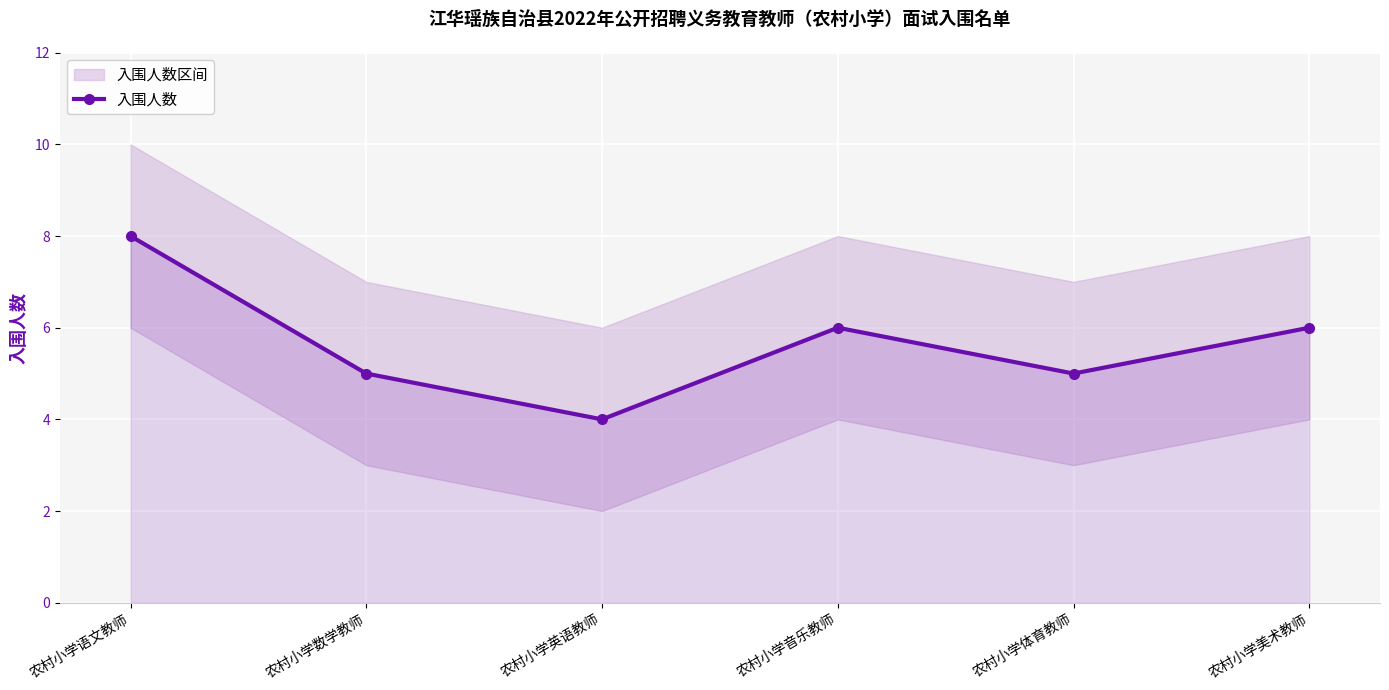

What is the sum of all values?

34